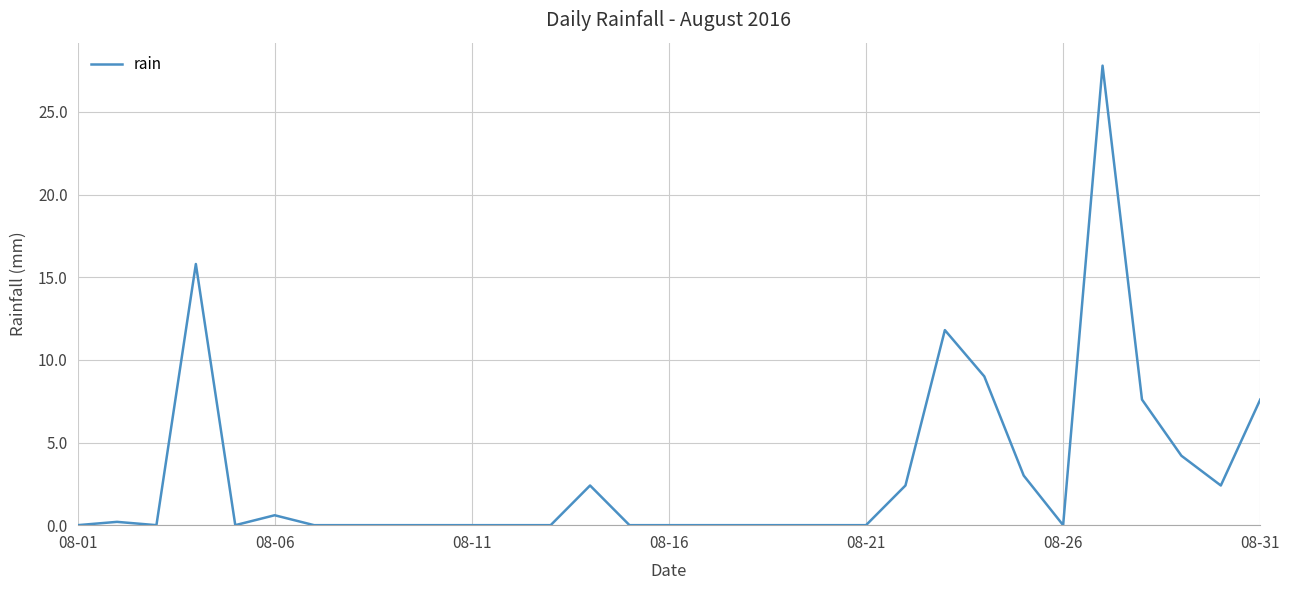

True or false: the data has more than 1 interior local peaks.

True